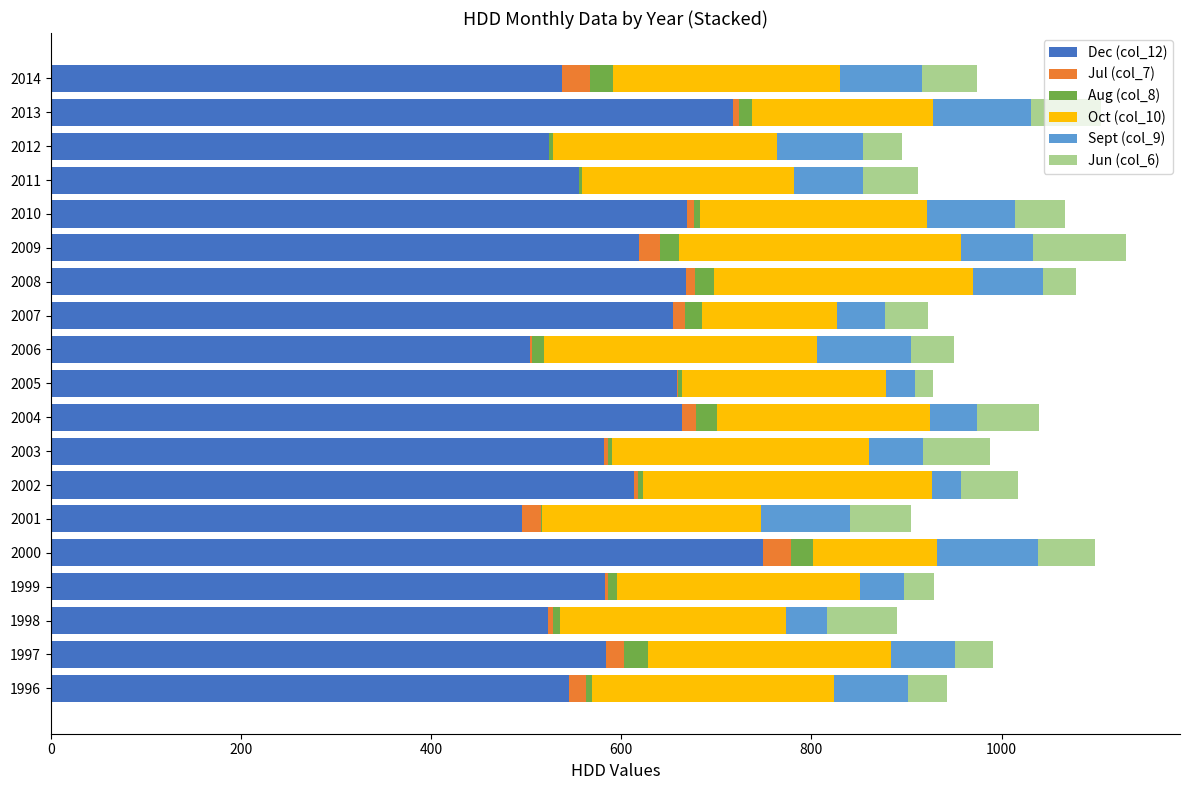

The value of Dec (col_12) at 2005 is 914.6. True or false?

False